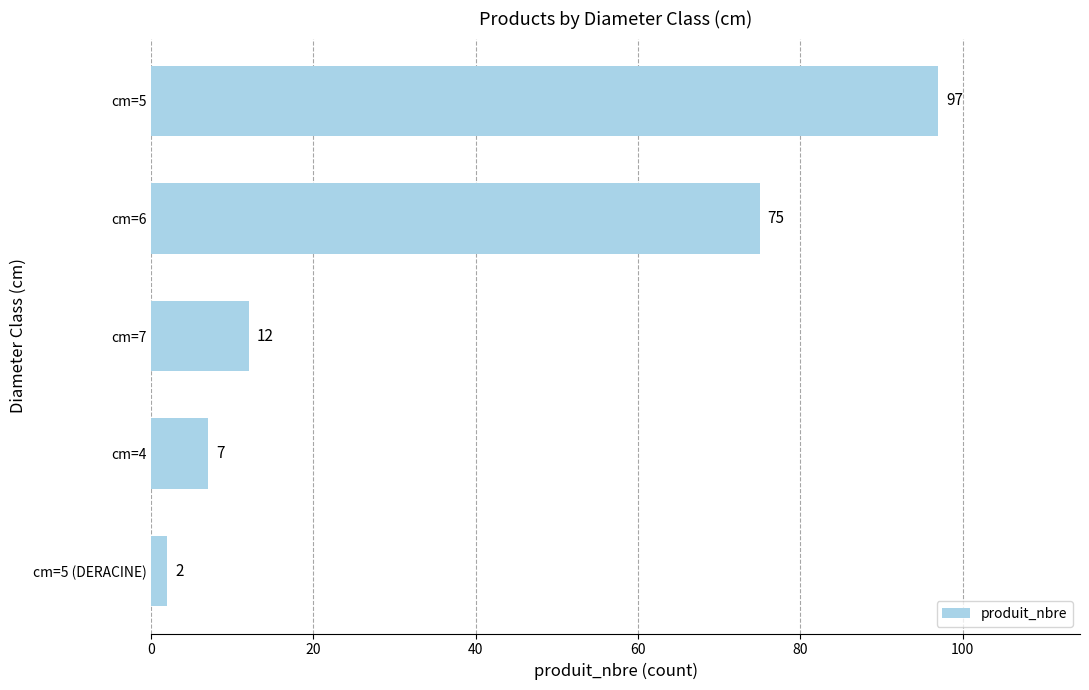

At which label is the value closest to 49?

cm=6